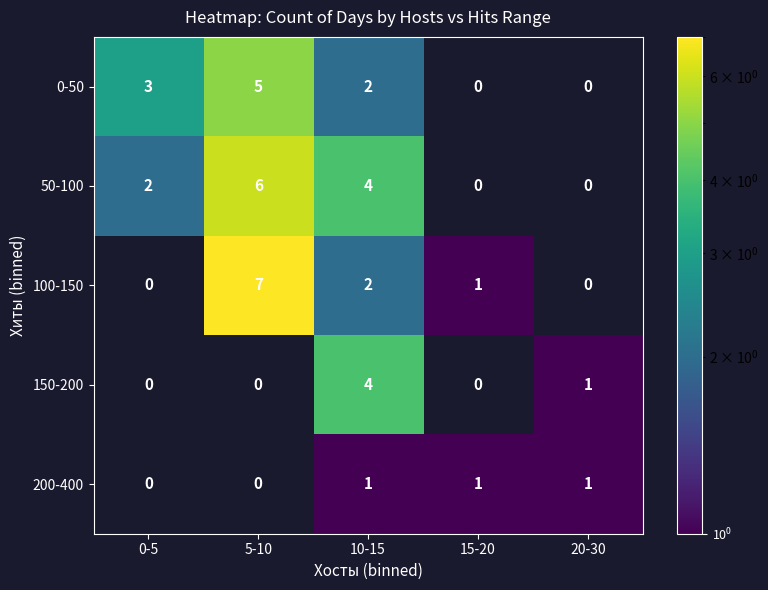

What is the total value across all series at 10-15?

13